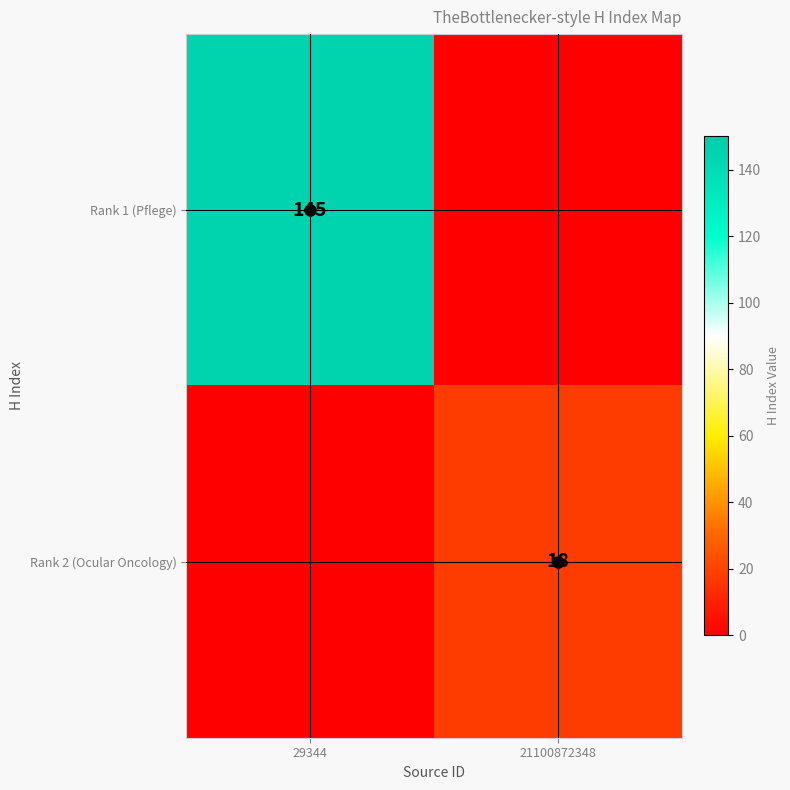

What is the greatest value displayed?

145